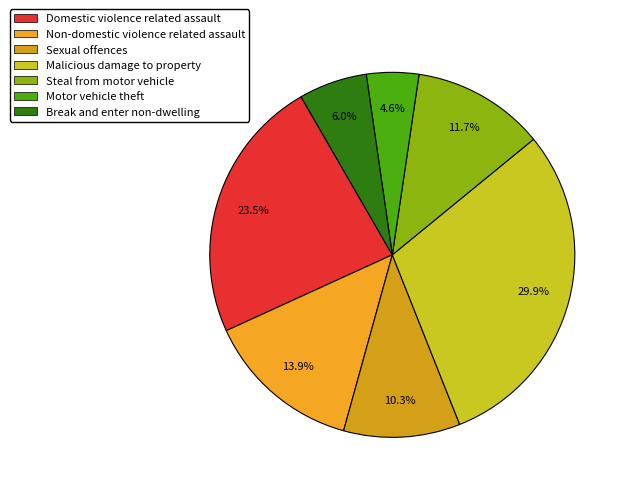

Combined, do Malicious damage to property and Non-domestic violence related assault account for over 50%?

No